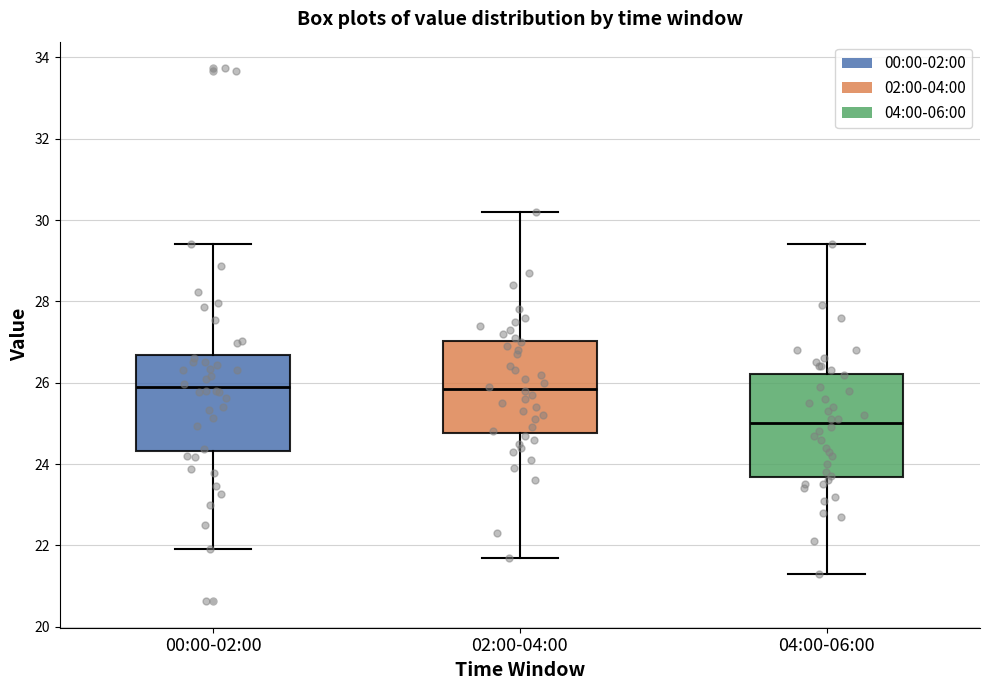

Where is the upper edge of the box for 02:00-04:00 on the y-axis? The values are not printed on the chart, so give them approximately, as read against the axis.

27.0